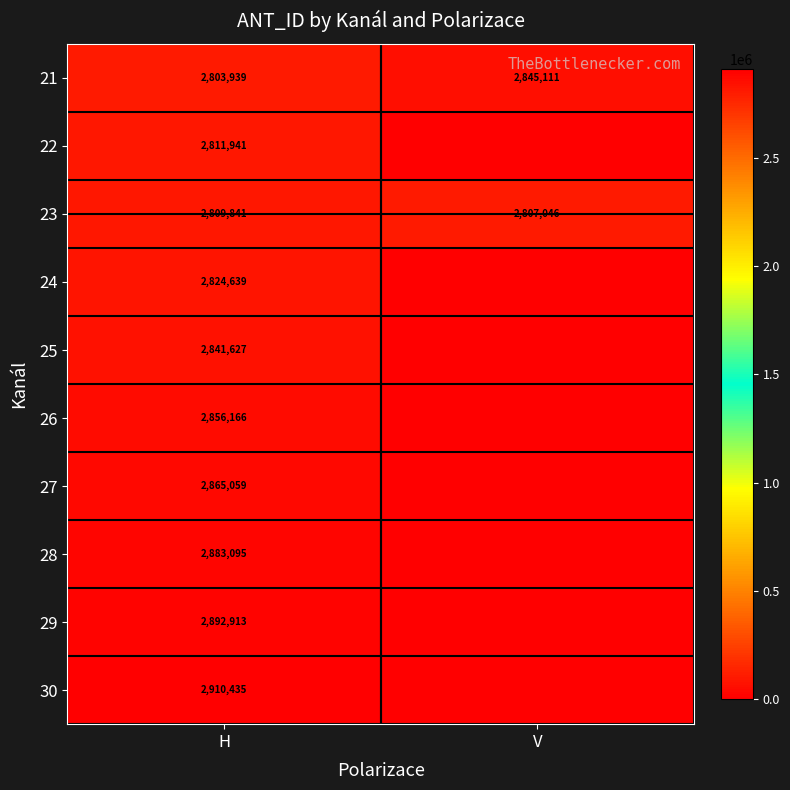

What is the lowest value of the 23 series?

2807046